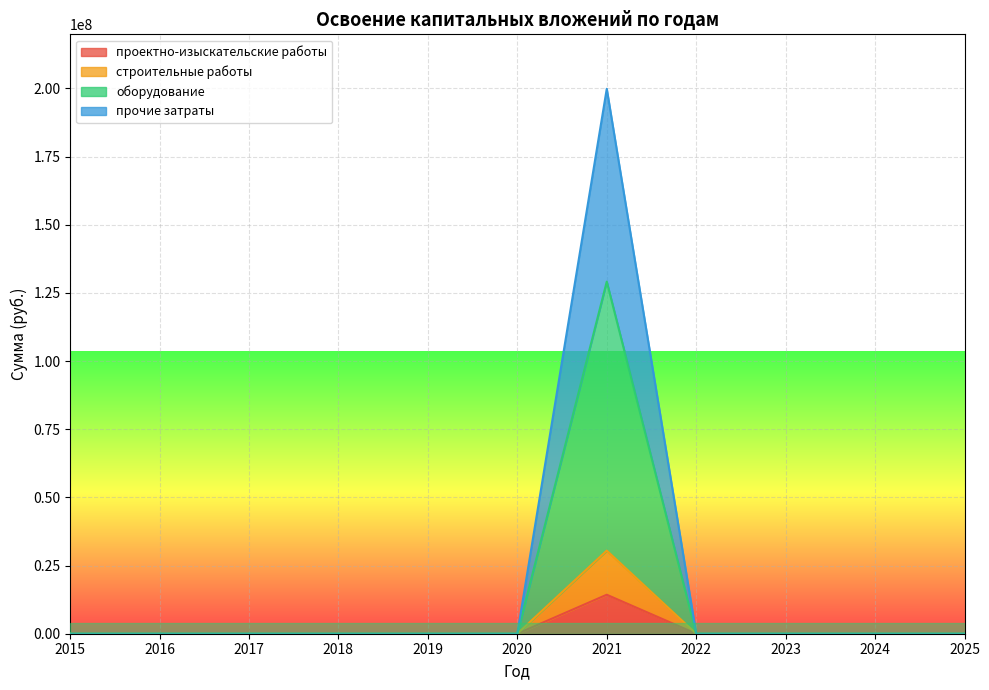

What is the difference between the строительные работы values at 2021 and 2023?

30480548